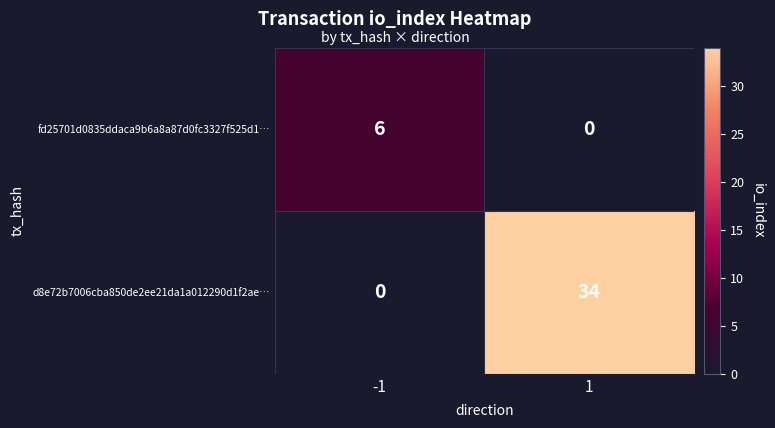

At which category is the sum across all series the highest?

1